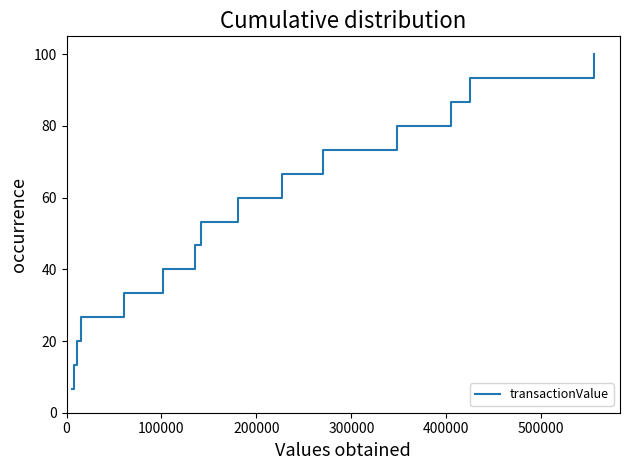

What is the smallest value displayed?

6.7